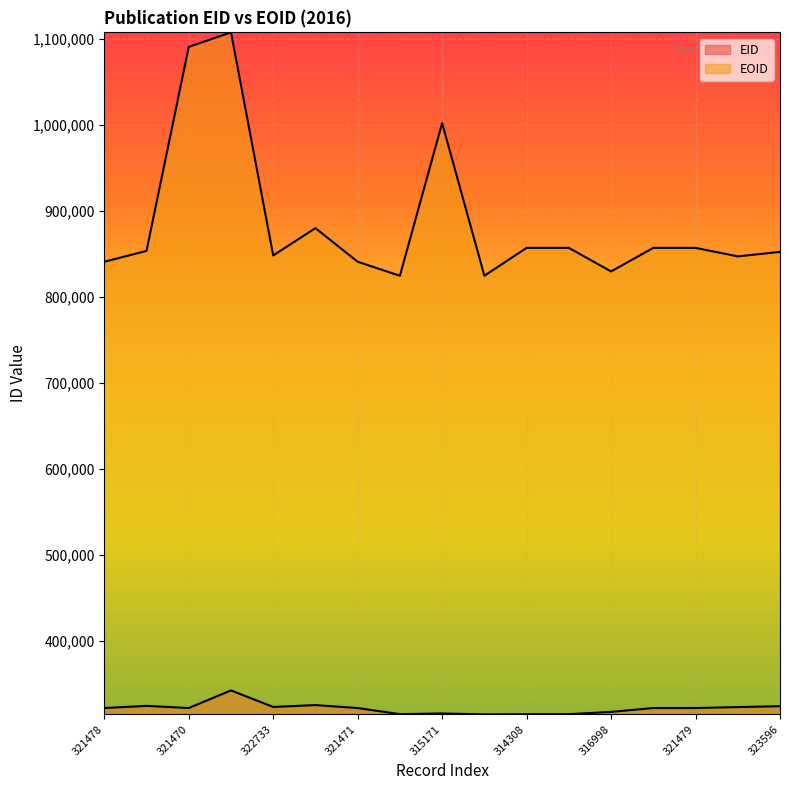

Which category has the highest value in the EOID series?

341956